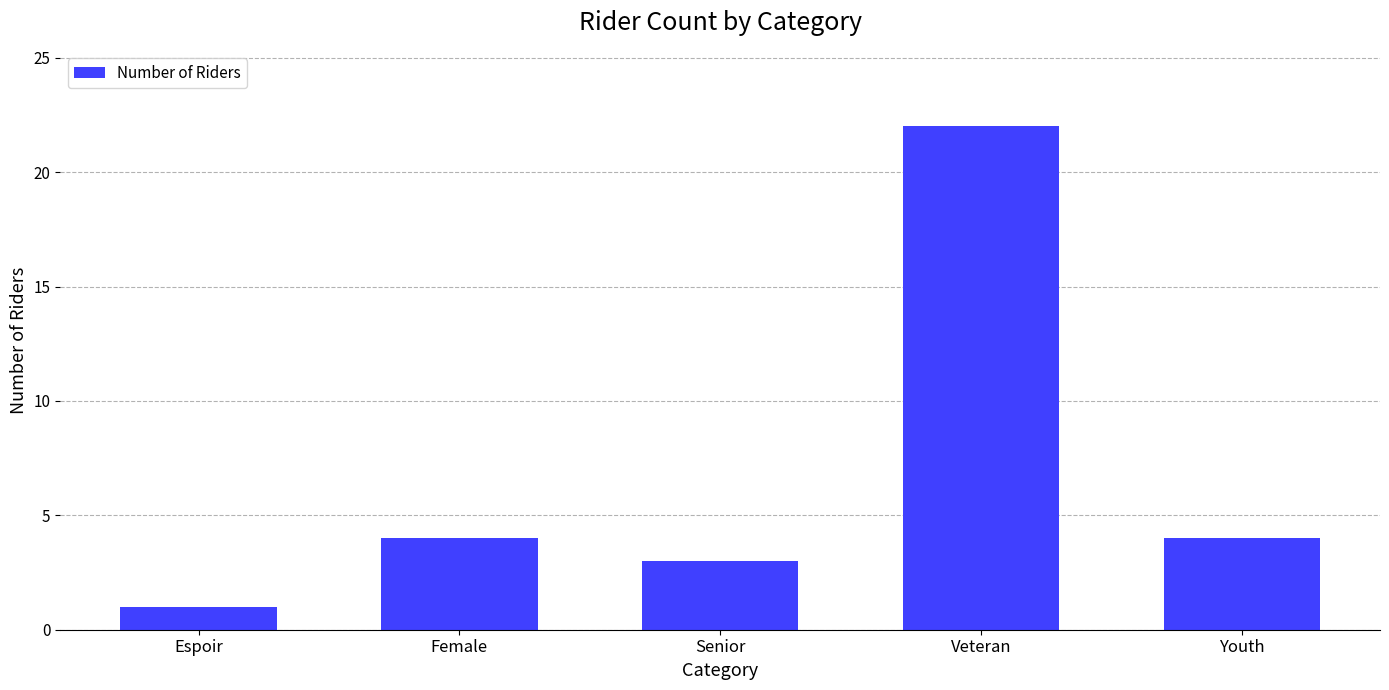

Read the value at Youth.

4